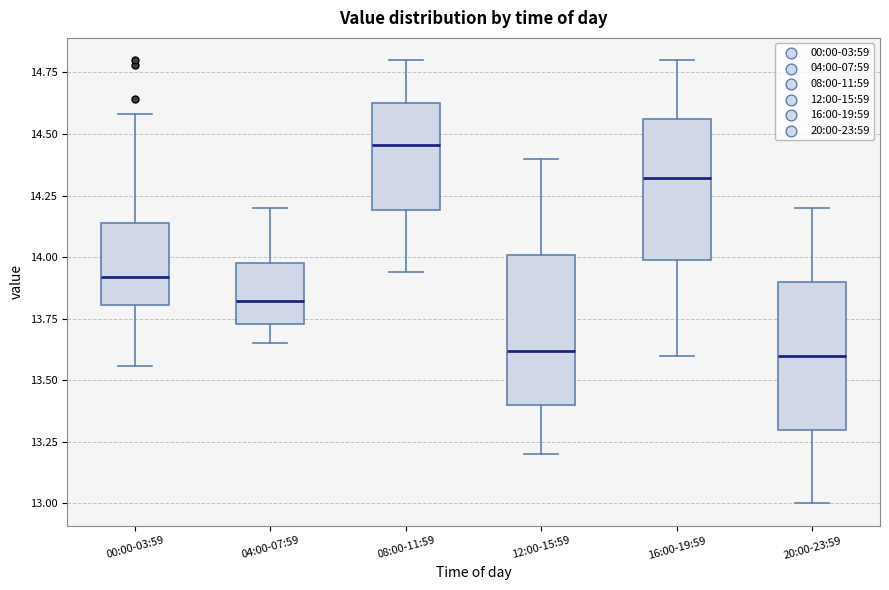

Reading left to right, read every box against the y-axis: the position of its median line, the range the box covers, and the ends of its whiskers. The values are not printed on the chart, so give them approximately, as read against the axis.

00:00-03:59: median 13.90, box 13.80 to 14.15, whiskers 13.55 to 14.60
04:00-07:59: median 13.80, box 13.75 to 14.00, whiskers 13.65 to 14.20
08:00-11:59: median 14.45, box 14.20 to 14.65, whiskers 13.95 to 14.80
12:00-15:59: median 13.60, box 13.40 to 14.00, whiskers 13.20 to 14.40
16:00-19:59: median 14.30, box 14.00 to 14.55, whiskers 13.60 to 14.80
20:00-23:59: median 13.60, box 13.30 to 13.90, whiskers 13.00 to 14.20